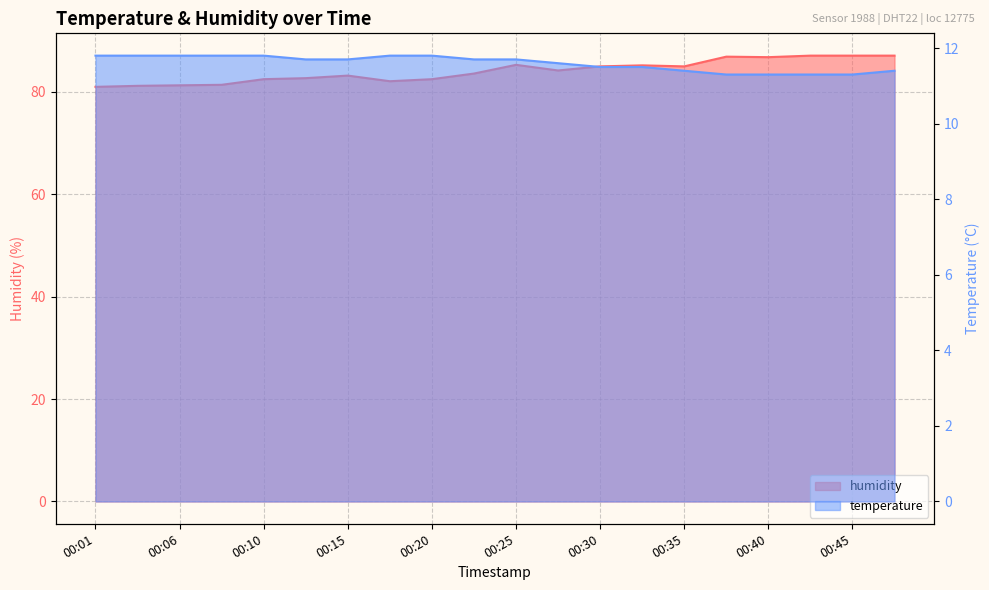

Between 00:28 and 00:25, which is larger?

00:25